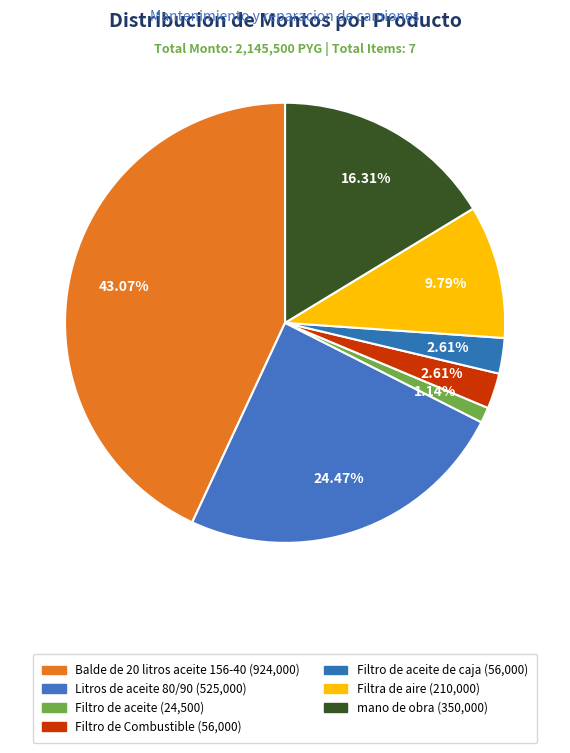

Count the number of slices in the pie.

7